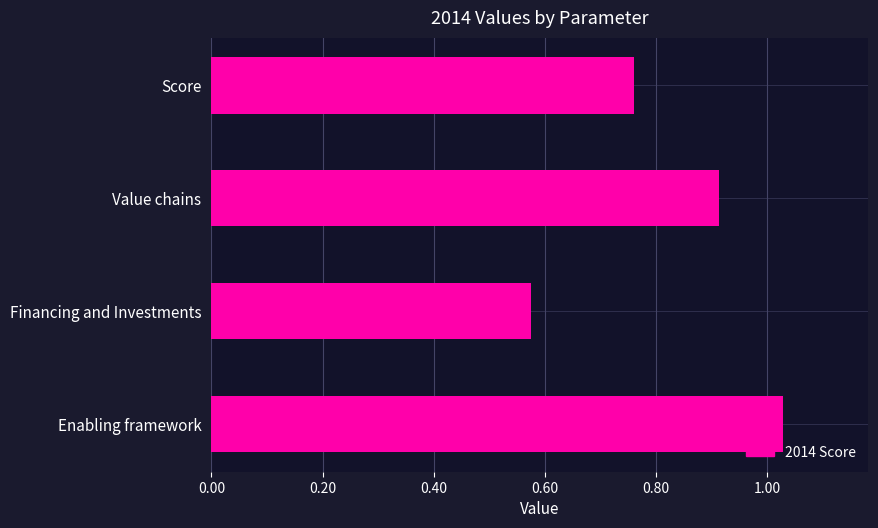

List the labels in order of value, smallest first.

Financing and Investments, Score, Value chains, Enabling framework